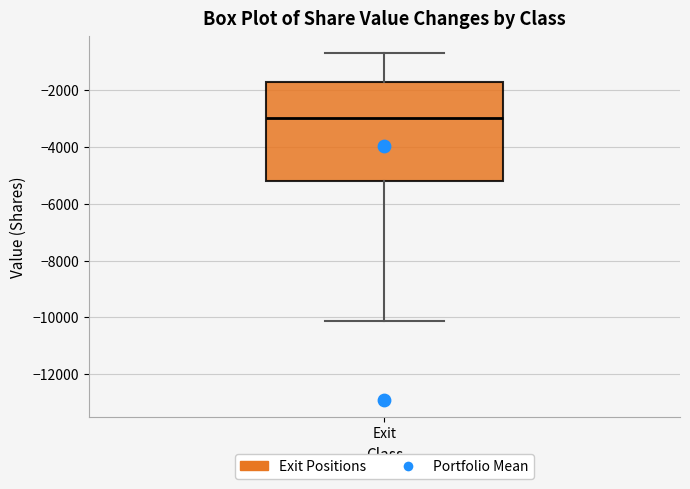

Where does the lower whisker of the box for Exit end on the y-axis? The values are not printed on the chart, so give them approximately, as read against the axis.

-10200